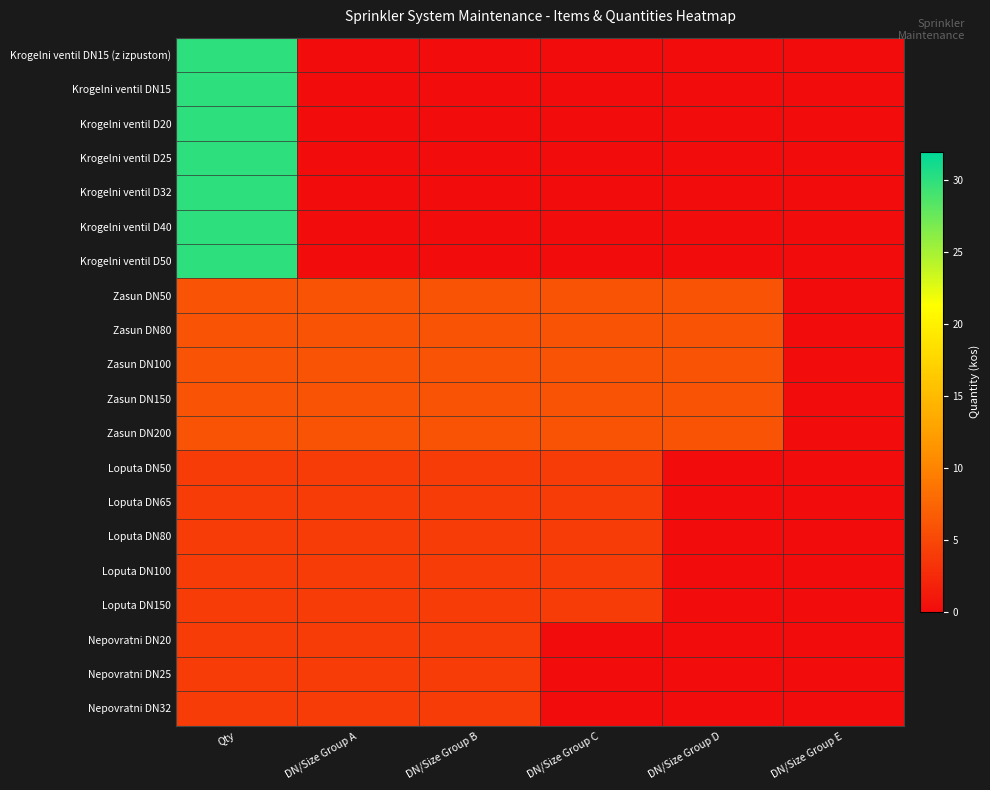

How many distinct data groups are displayed?

20